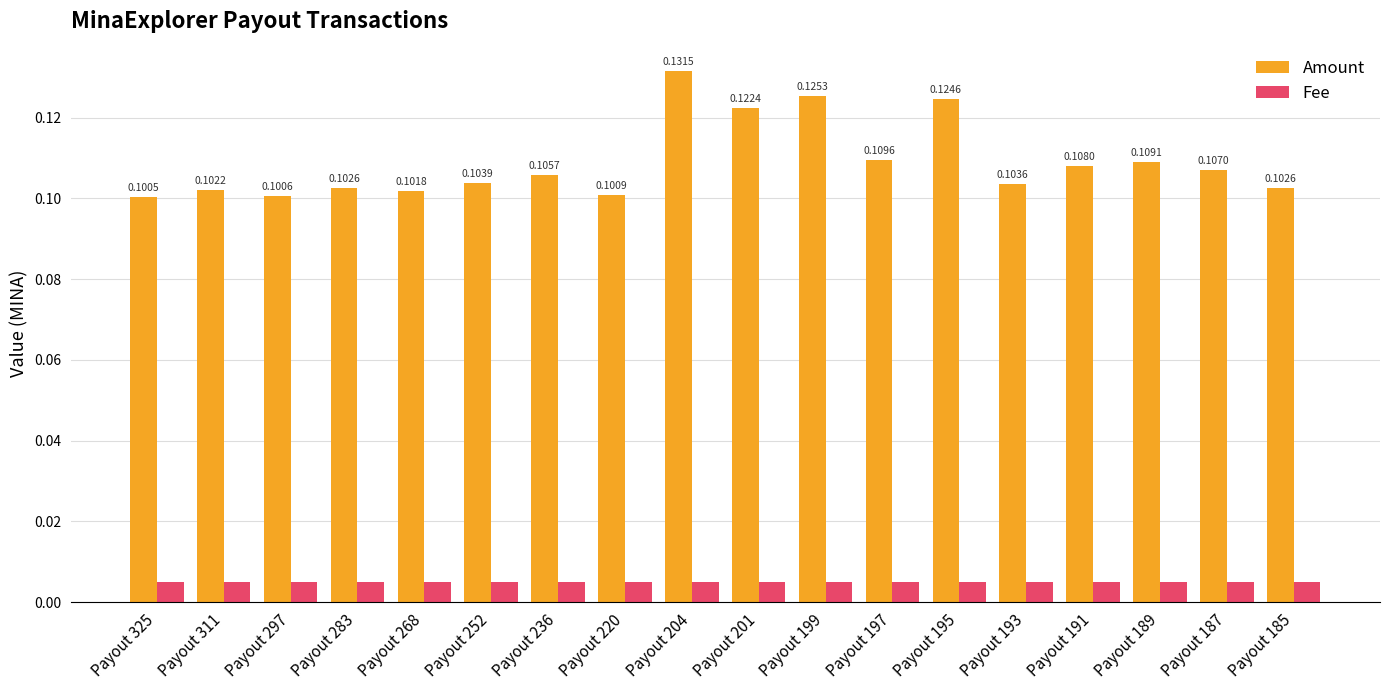

At Payout 199, list the series in order from smallest to largest.

Fee, Amount